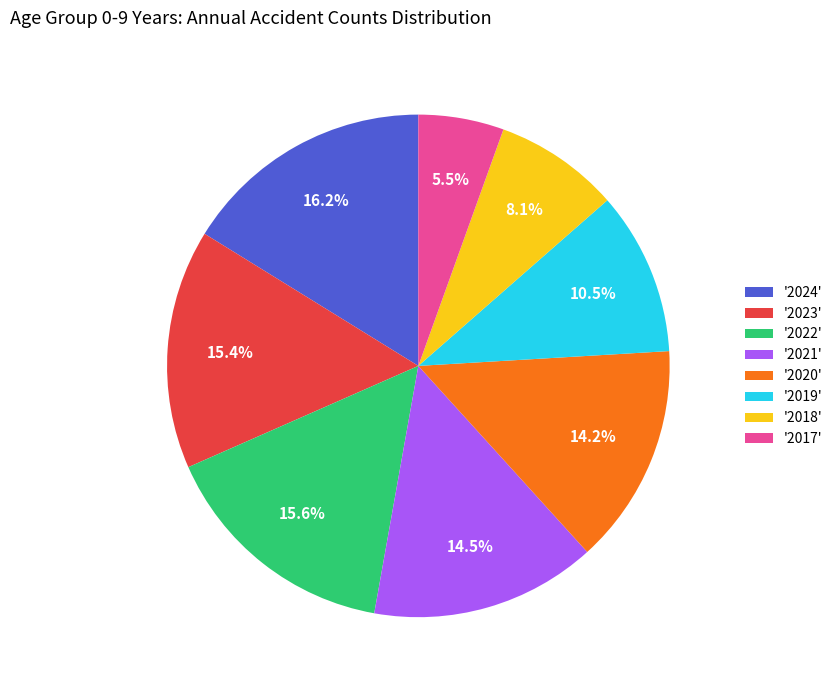

Which has a higher value, '2019' or '2022'?

'2022'